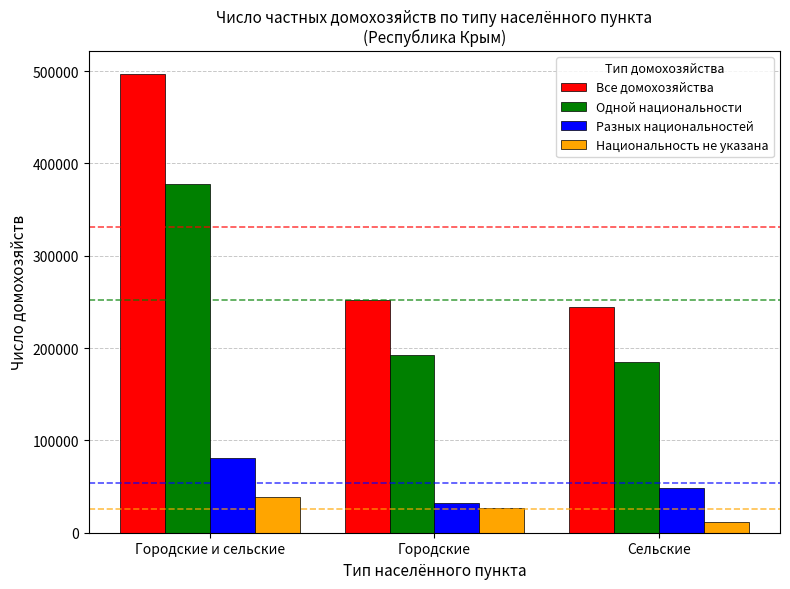

Where is Разных национальностей nearest to the value 56919?

Сельские